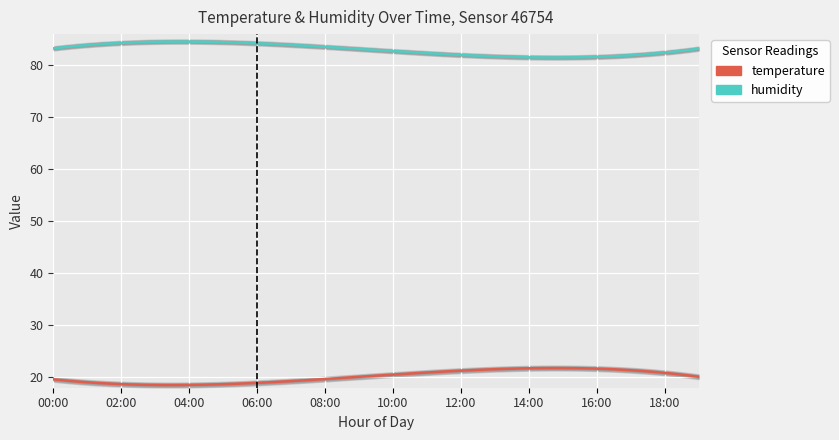

True or false: temperature and humidity intersect in this chart.

False